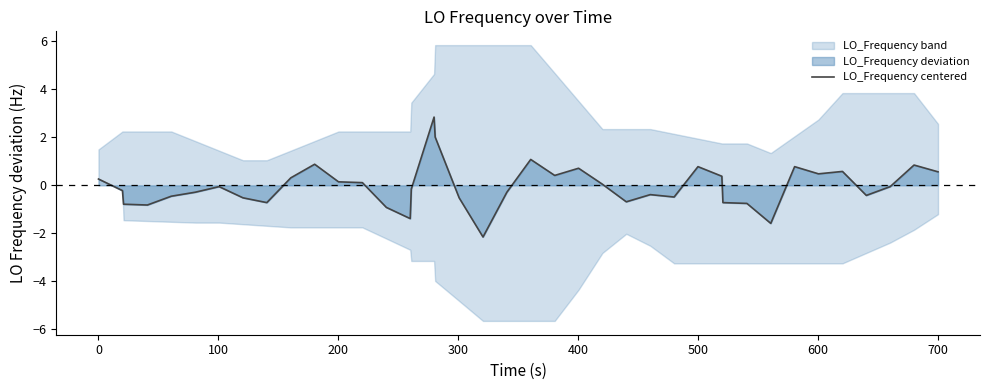

What is the lowest value of the LO_Frequency centered series?

-2.2